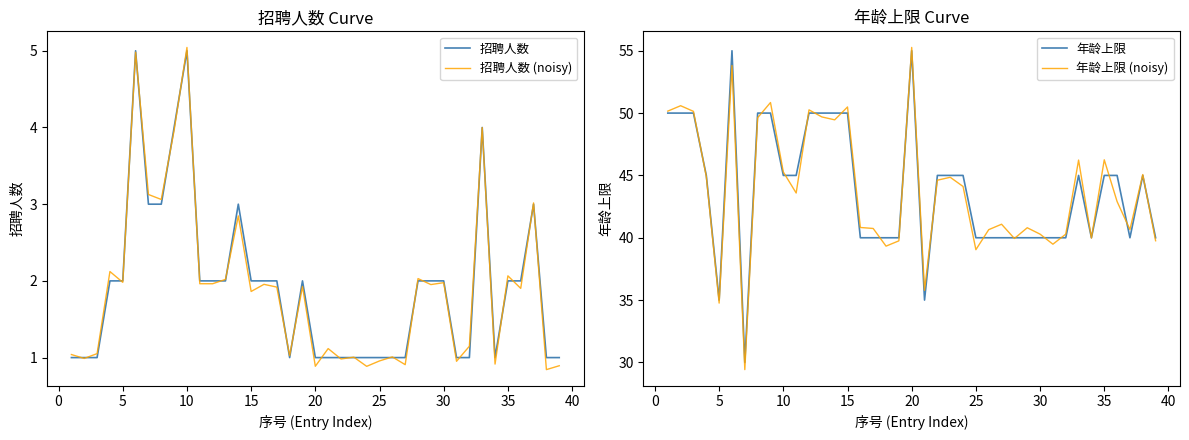

What is the smallest value displayed?

0.8